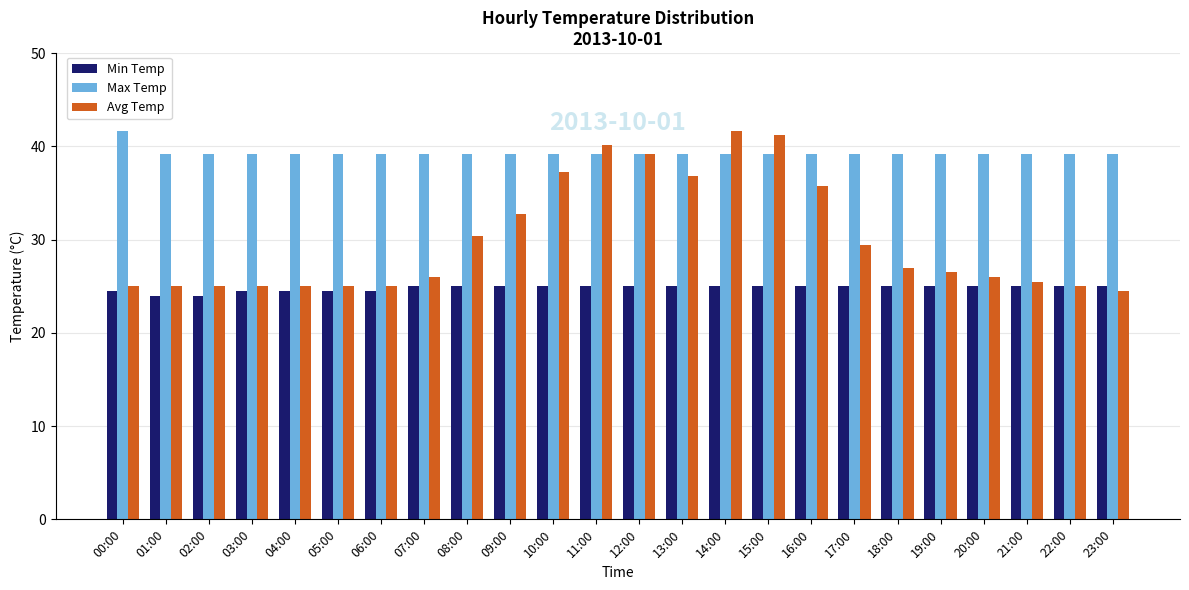

What is the value of the Avg Temp bar at the 18th from the left?

29.4